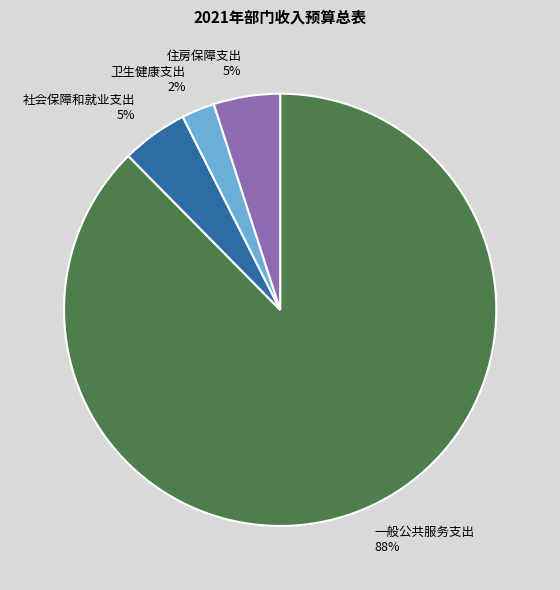

Is it true that 一般公共服务支出 is 96% of the pie?

False